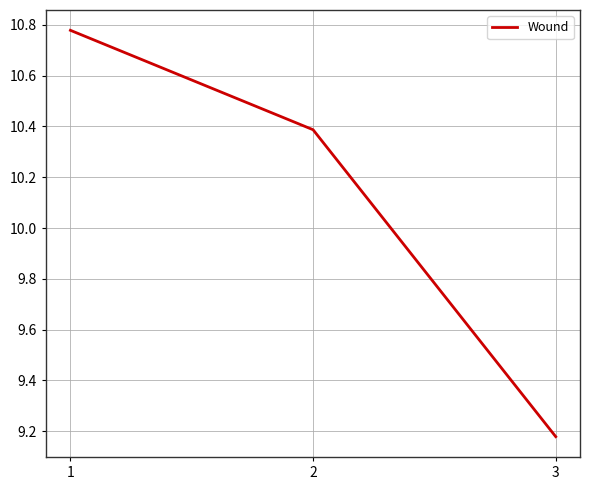

Where is the data nearest to the value 9?

3